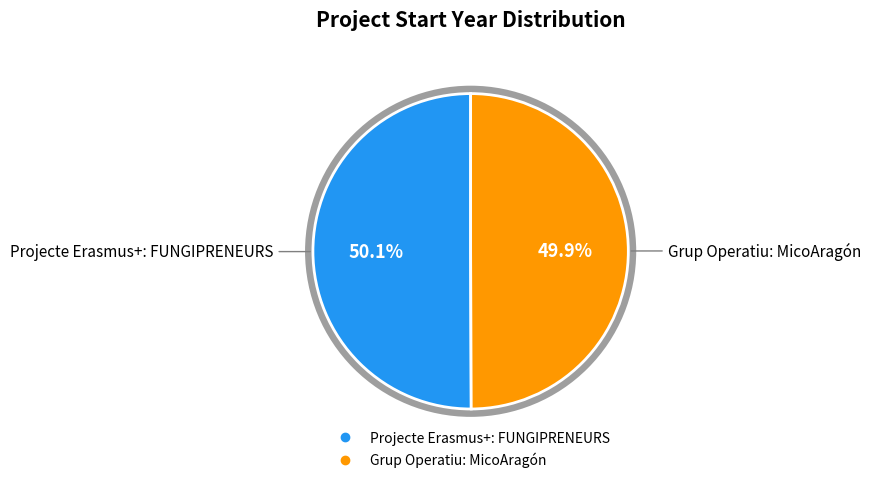

How many slices are in this pie chart?

2